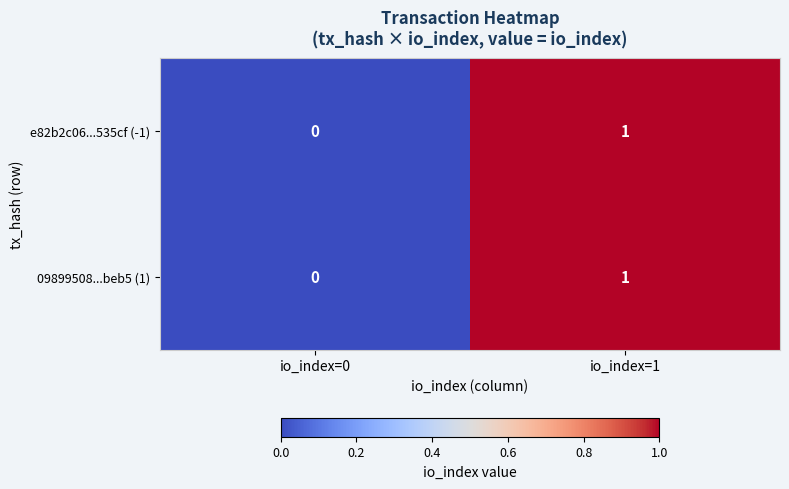

Rank the categories by e82b2c06...535cf (-1) value from highest to lowest.

io_index=1, io_index=0